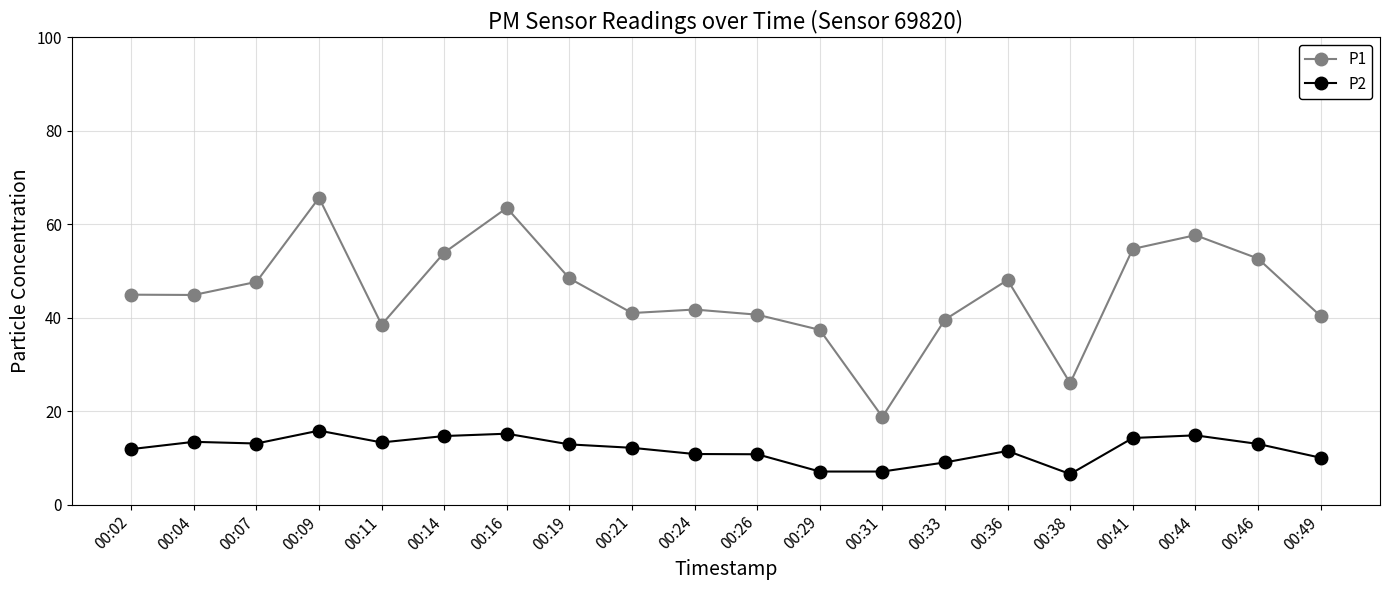

What is the maximum value for P1?

65.7